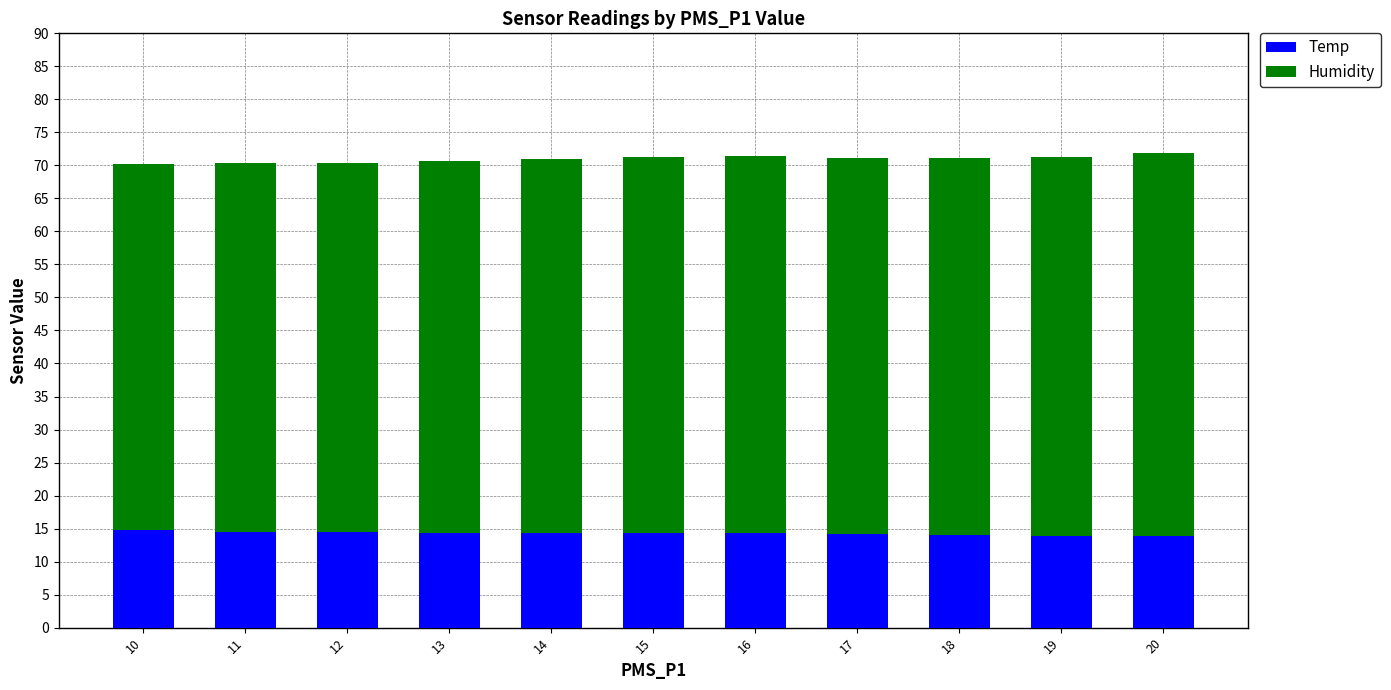

The value of Temp at 19 is 13.9. True or false?

True